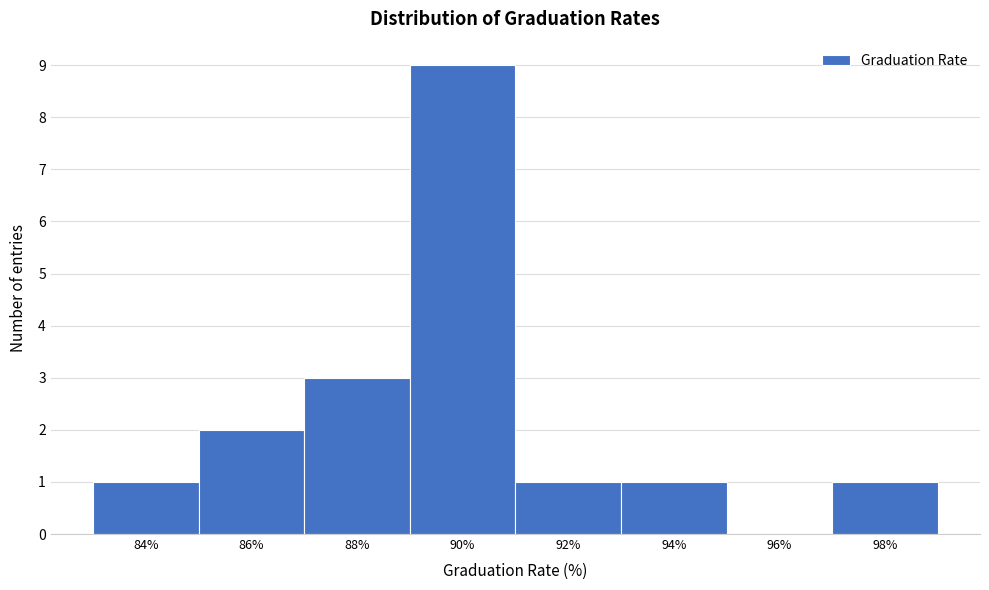

Reading right to left, list all the values displayed in this chart.

98%=1	96%=0	94%=1	92%=1	90%=9	88%=3	86%=2	84%=1